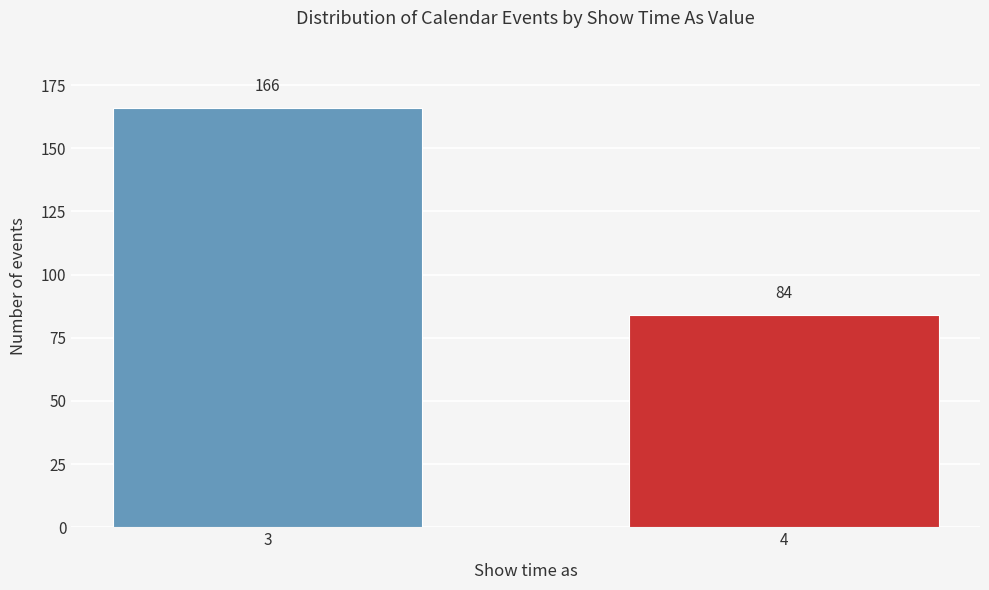

Reading left to right, transcribe all the data shown in this chart.

166	84